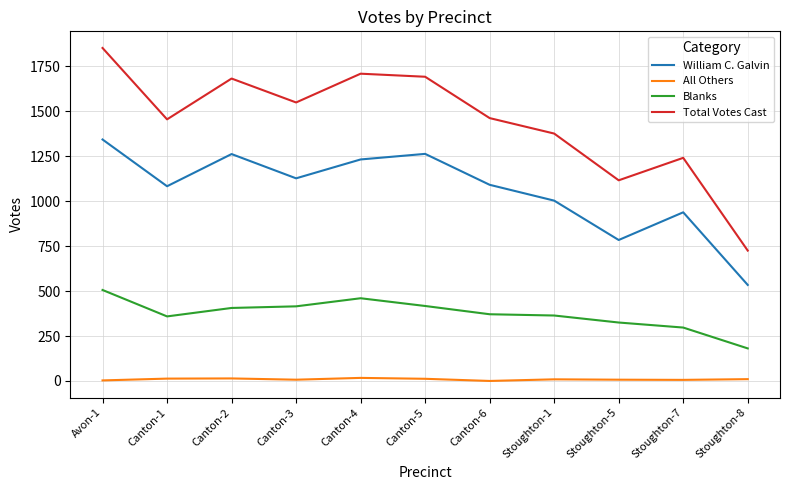

Which series has the largest range (max minus min)?

Total Votes Cast